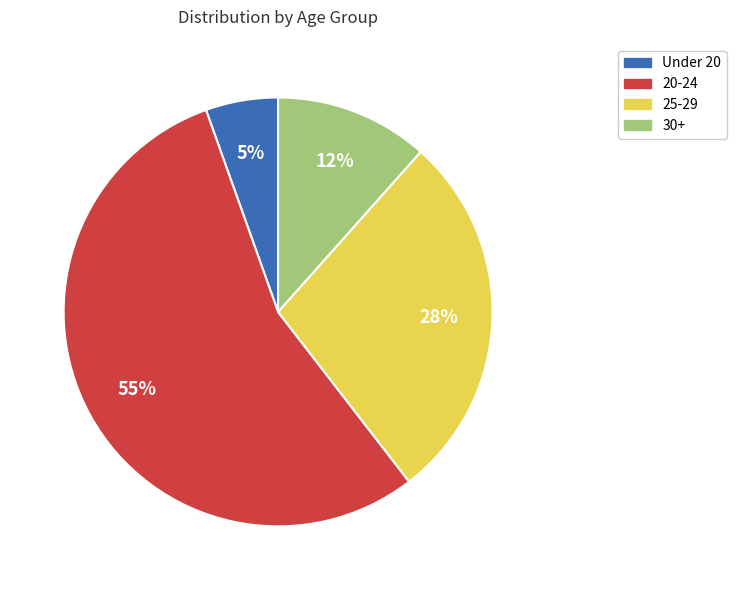

Is there any slice that represents more than half of the pie?

Yes